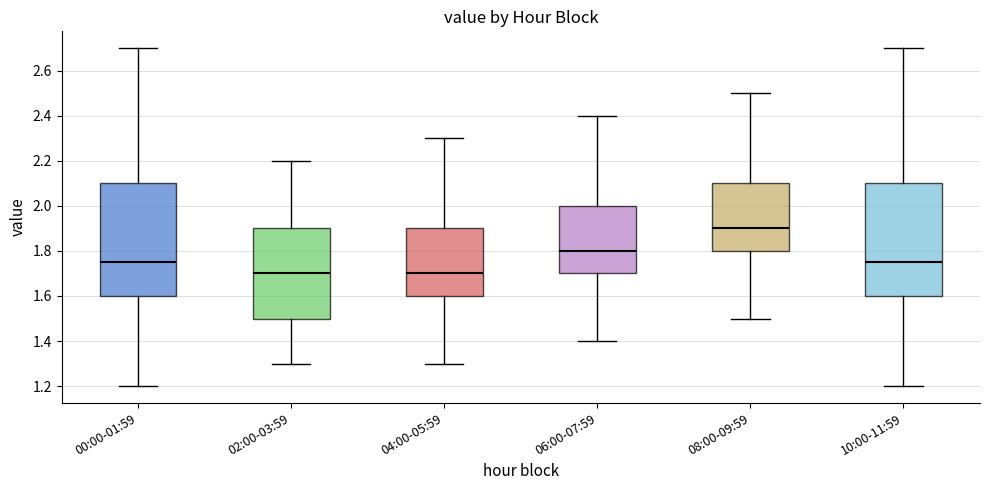

Reading left to right, transcribe this box plot: for each box, give where its median line is, the range the box spans, and where its two whiskers end, as read against the y-axis. The values are not printed on the chart, so give them approximately, as read against the axis.

00:00-01:59: median 1.76, box 1.60 to 2.10, whiskers 1.20 to 2.70
02:00-03:59: median 1.70, box 1.50 to 1.90, whiskers 1.30 to 2.20
04:00-05:59: median 1.70, box 1.60 to 1.90, whiskers 1.30 to 2.30
06:00-07:59: median 1.80, box 1.70 to 2.00, whiskers 1.40 to 2.40
08:00-09:59: median 1.90, box 1.80 to 2.10, whiskers 1.50 to 2.50
10:00-11:59: median 1.76, box 1.60 to 2.10, whiskers 1.20 to 2.70